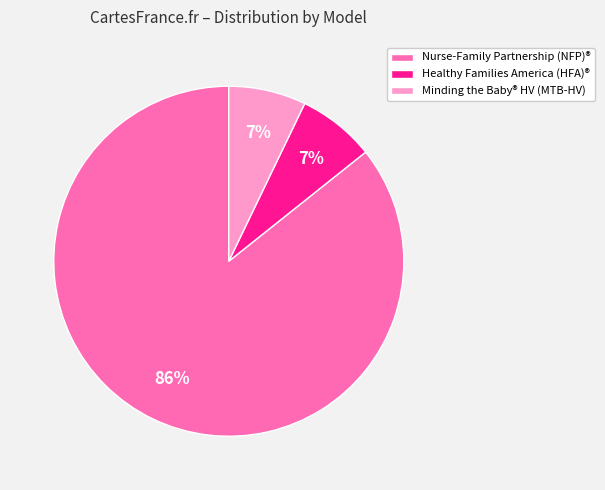

What is the largest slice in the pie chart?

Nurse-Family Partnership (NFP)®